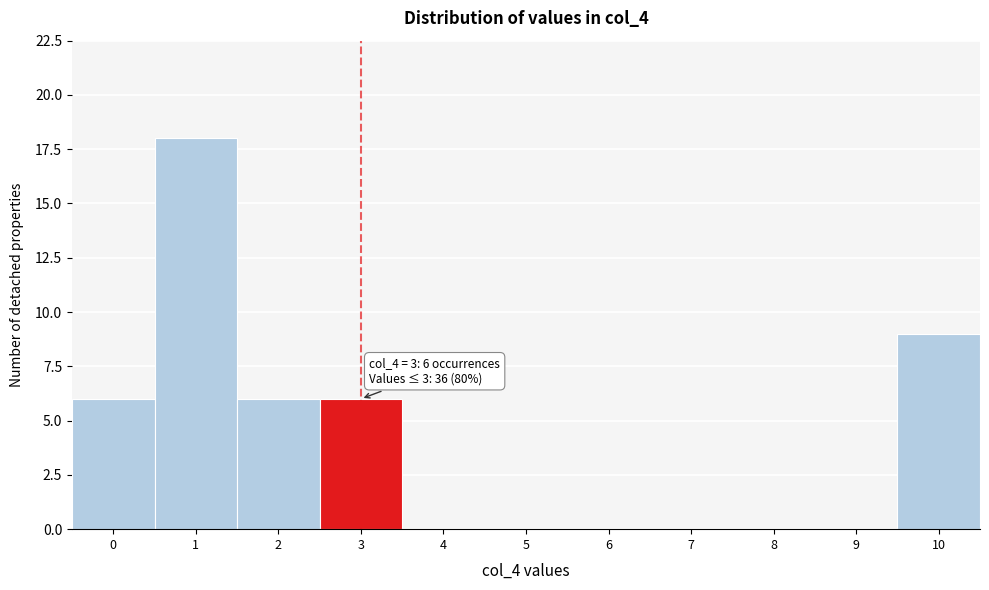

Reading right to left, extract all data points from this chart.

10=9	9=0	8=0	7=0	6=0	5=0	4=0	3=6	2=6	1=18	0=6